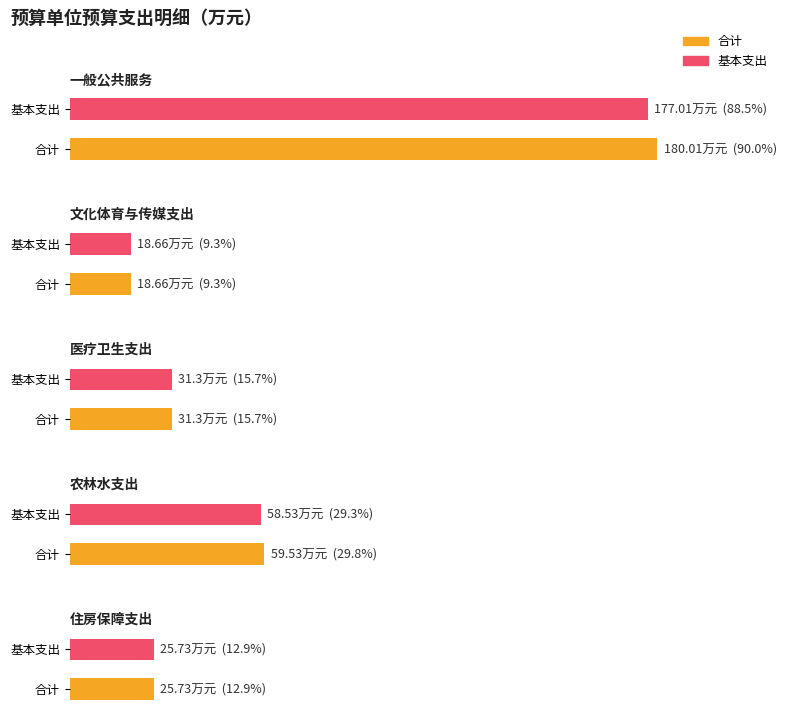

How many data points in 合计 are less than 31?

2